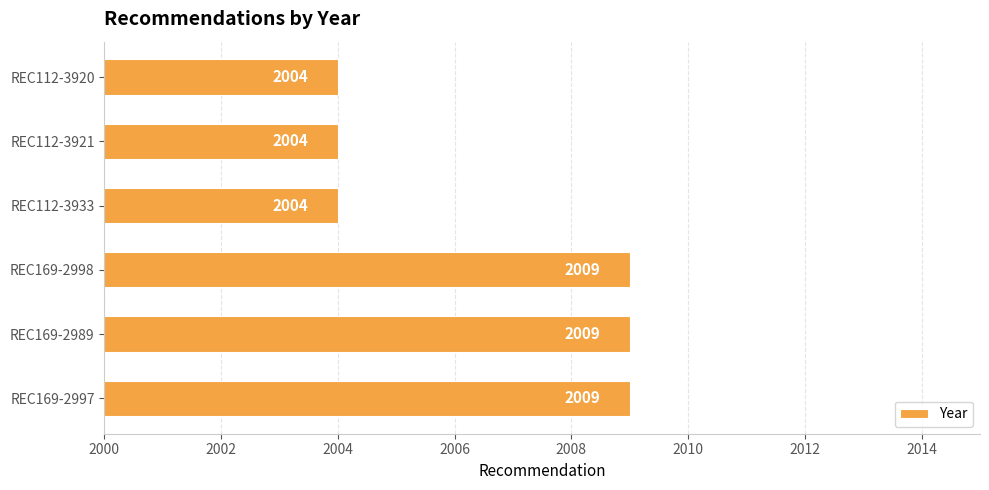

What is the difference between the maximum and minimum values?

5